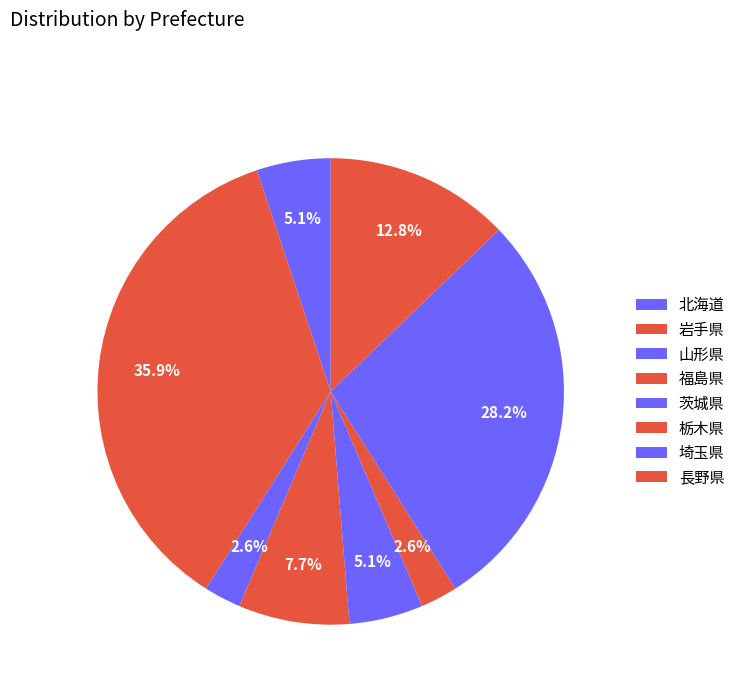

How many slices are in this pie chart?

8